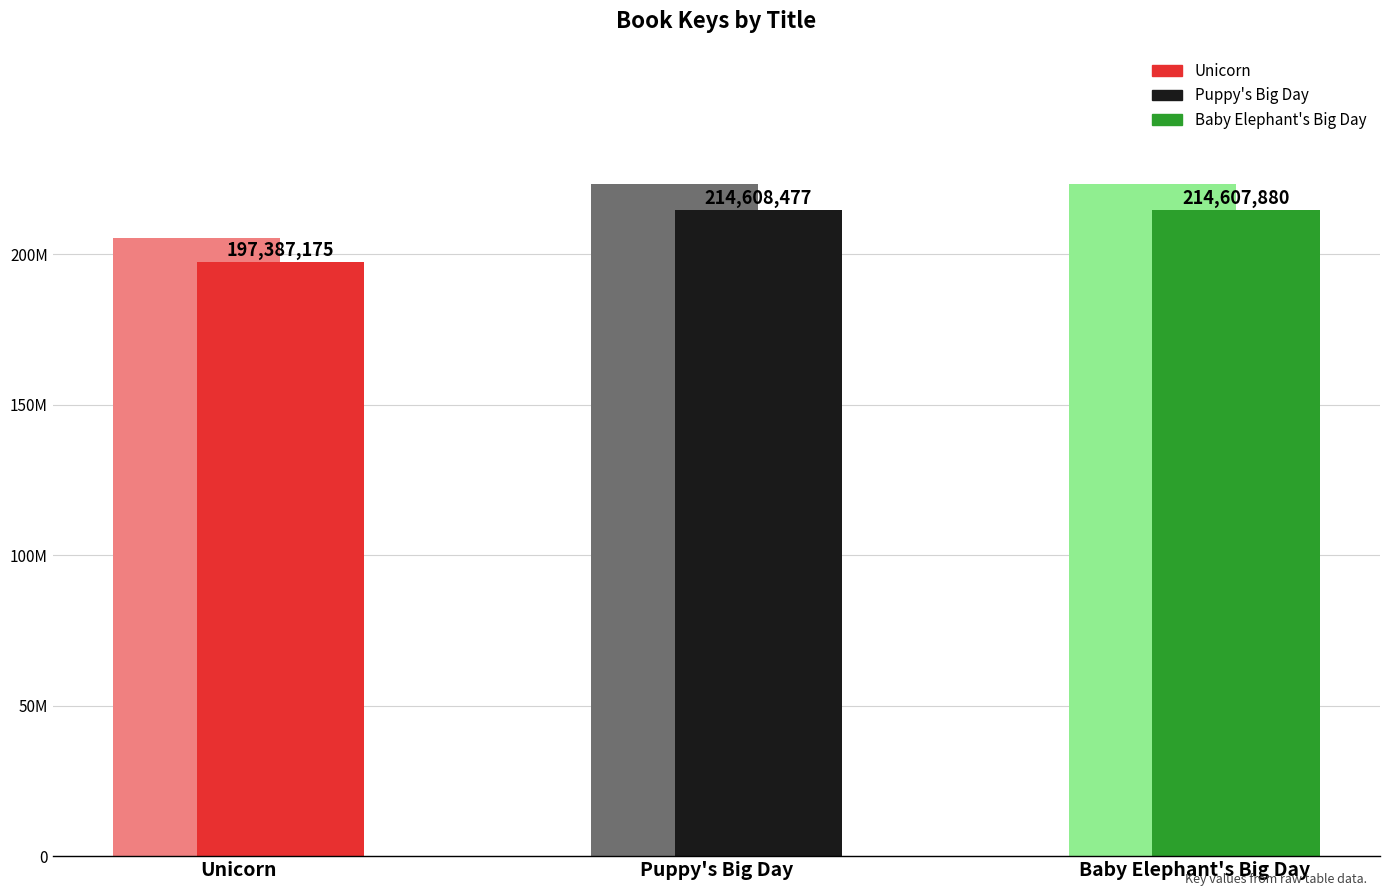

What is the change in value from Unicorn to Baby Elephant's Big Day?

+17220705